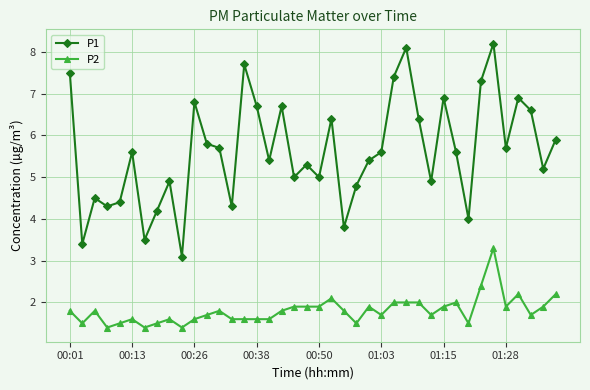

What are all the series names shown in the legend?

P1, P2